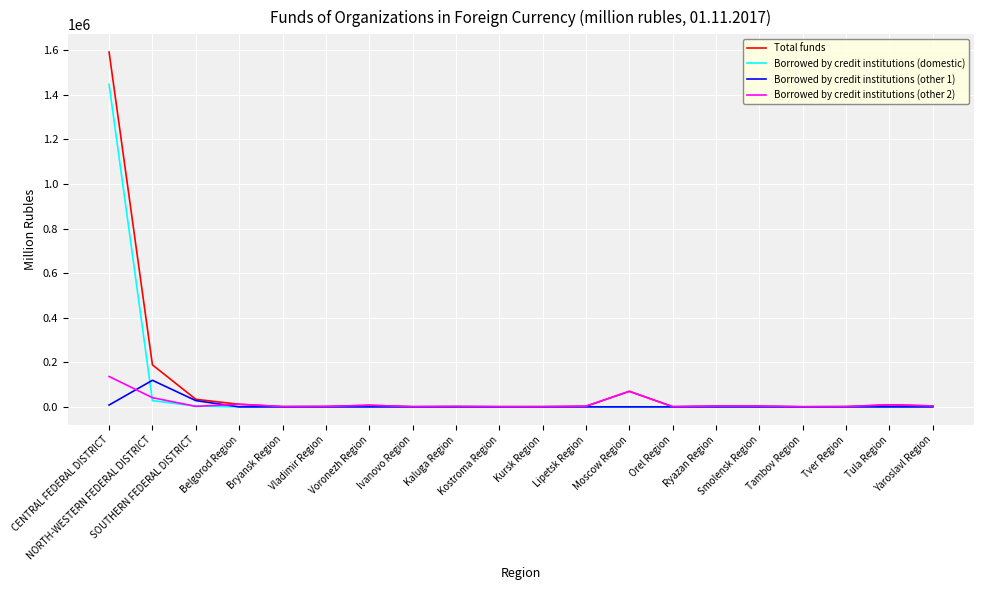

Between which two adjacent categories do Borrowed by credit institutions (domestic) and Borrowed by credit institutions (other 1) first intersect?

CENTRAL FEDERAL DISTRICT and NORTH-WESTERN FEDERAL DISTRICT